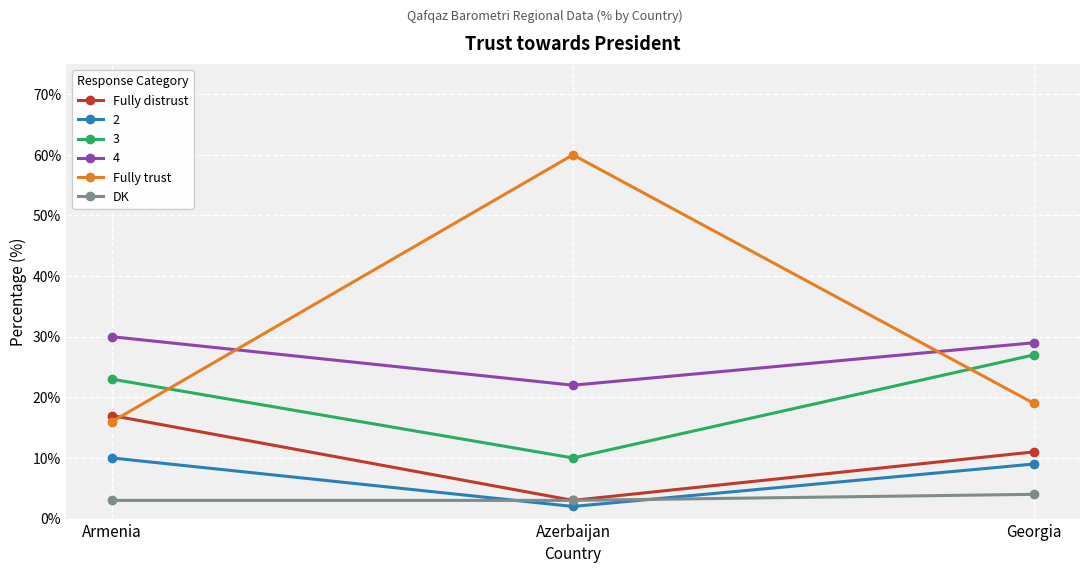

Reading left to right, extract all data points from this chart.

Fully distrust: Armenia=17	Azerbaijan=3	Georgia=11
2: Armenia=10	Azerbaijan=2	Georgia=9
3: Armenia=23	Azerbaijan=10	Georgia=27
4: Armenia=30	Azerbaijan=22	Georgia=29
Fully trust: Armenia=16	Azerbaijan=60	Georgia=19
DK: Armenia=3	Azerbaijan=3	Georgia=4